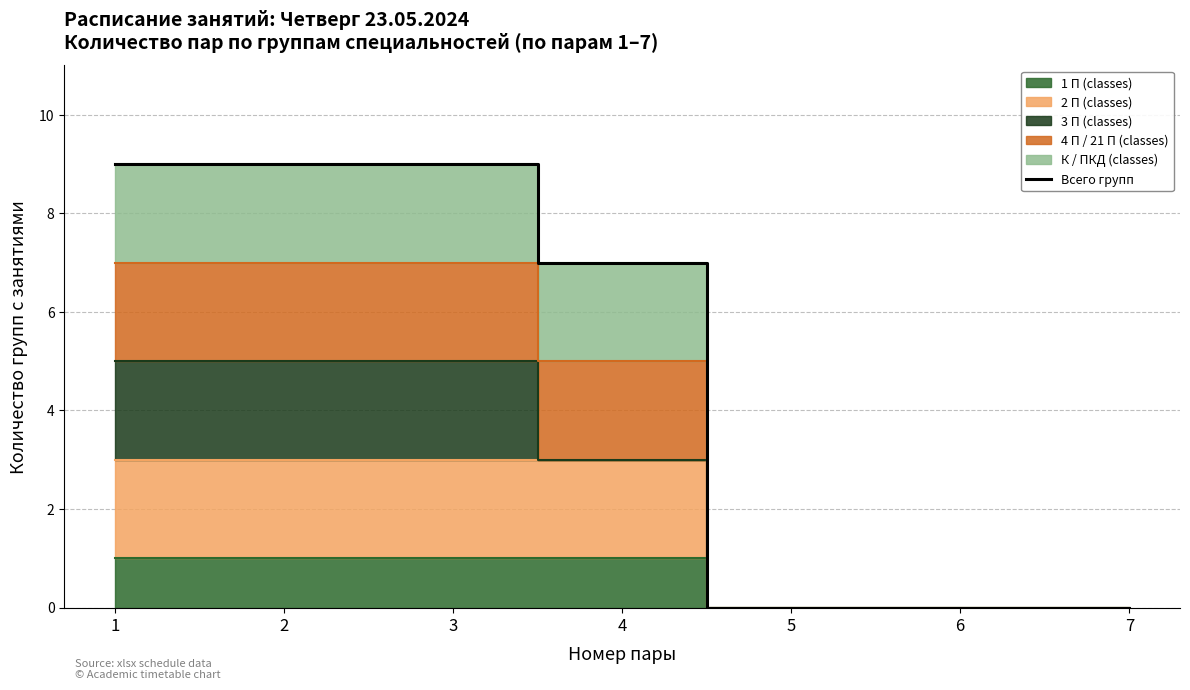

List the labels in order of value, largest first.

1, 2, 3, 4, 5, 6, 7